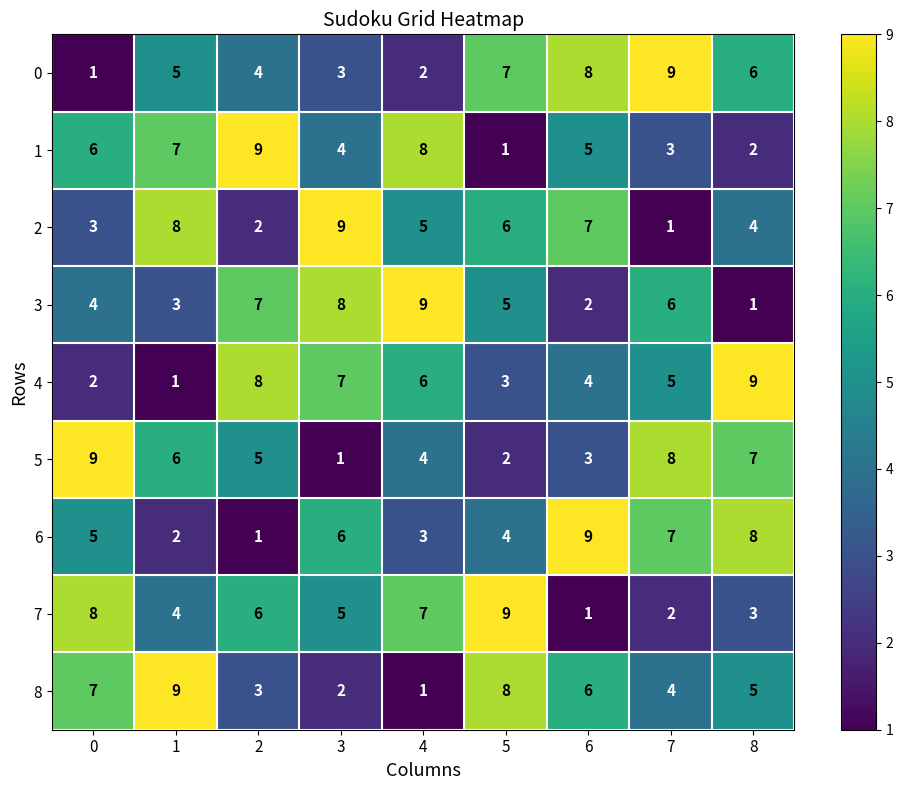

The 4 series shows 7 at 3. True or false?

True